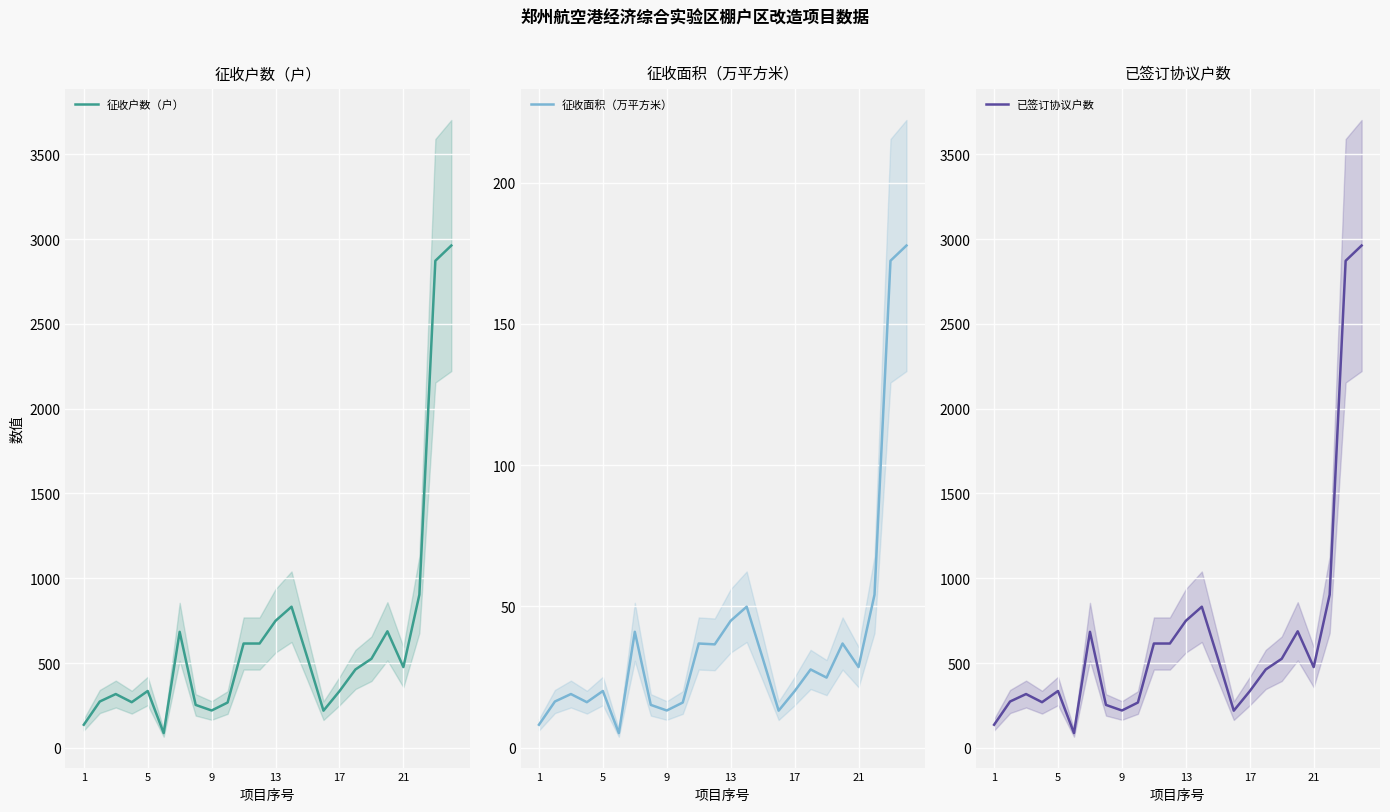

What is the difference between the maximum and second lowest values in the 征收面积（万平方米） series?

169.5